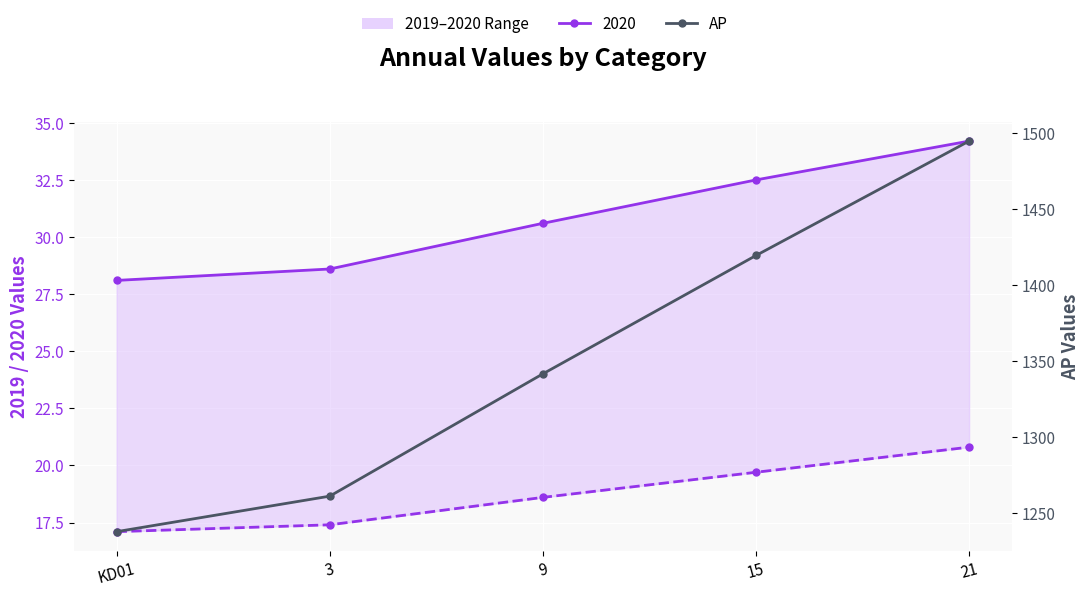

Where does the data first go above 1341?

9